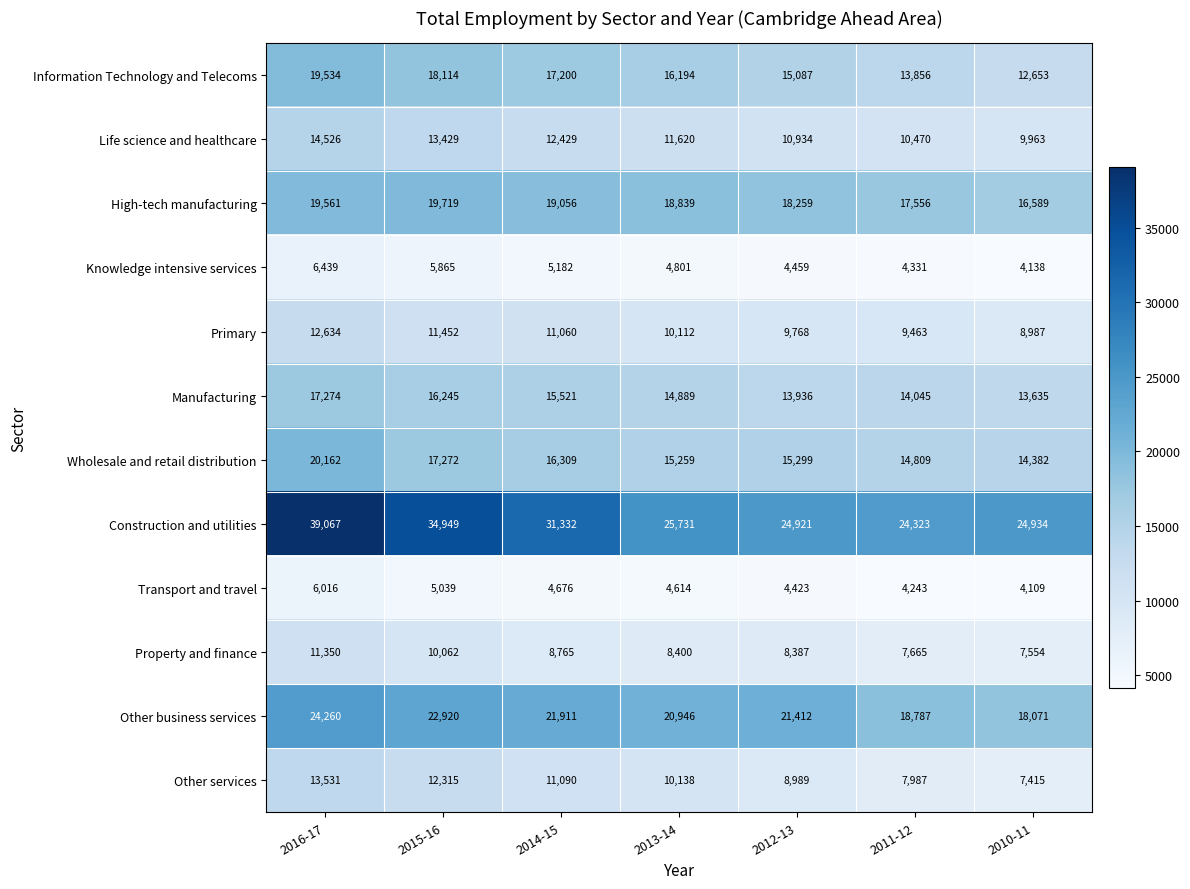

The Knowledge intensive services series shows 4459 at 2012-13. True or false?

True